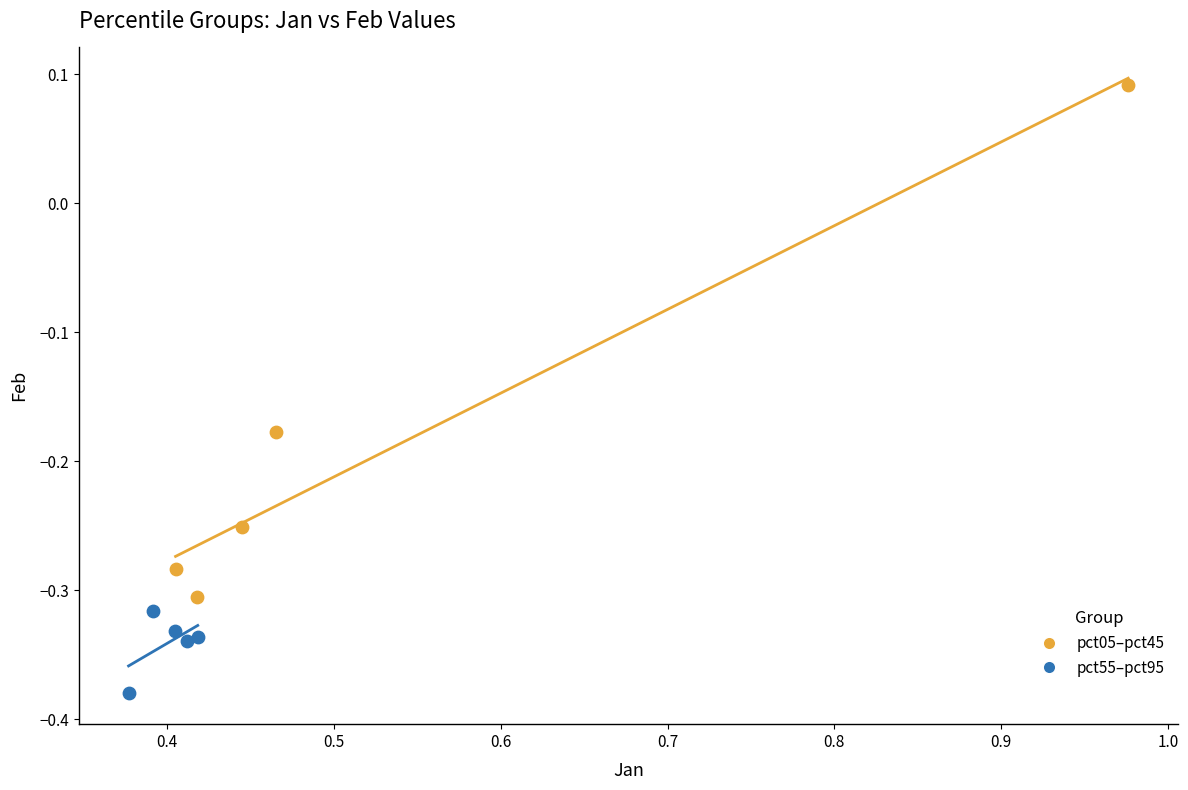

Which series has the largest Y range (max minus min)?

pct05–pct45